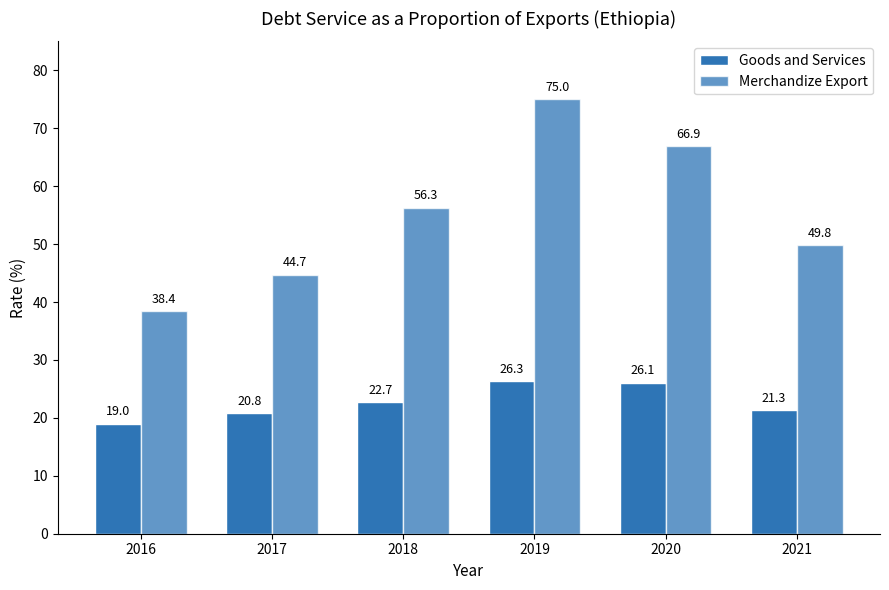

How many bars are there in total?

12